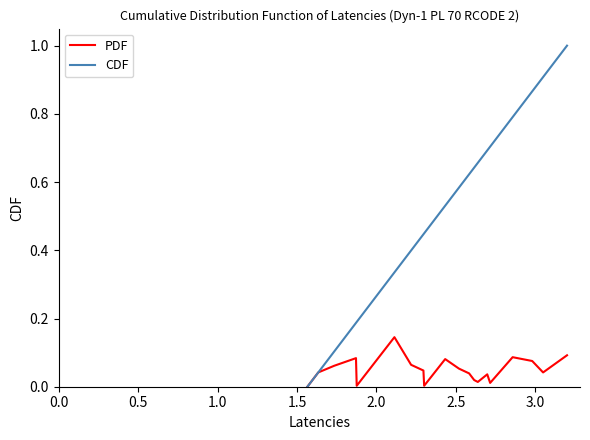

How many positive values does the CDF series have?

19